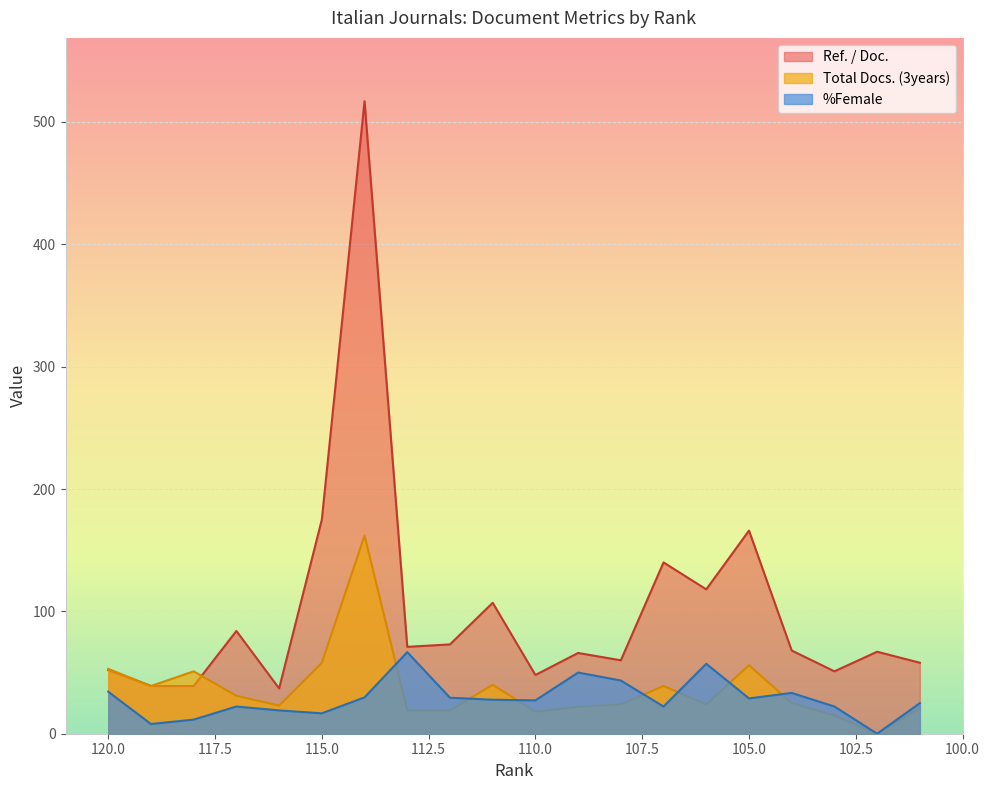

Reading left to right, what are all the values shown in this chart?

Ref. / Doc.: 52.0	39.0	39.0	84.0	37.0	175.0	517.0	71.0	73.0	107.0	48.0	66.0	60.0	140.0	118.0	166.0	68.0	51.0	67.0	58.0
Total Docs. (3years): 53.0	39.0	51.0	31.0	23.0	58.0	162.0	19.0	19.0	40.0	18.0	22.0	24.0	39.0	24.0	56.0	25.0	15.0	0.0	21.0
%Female: 34.3	7.9	11.5	22.2	19.1	16.7	29.7	66.7	29.4	27.8	27.3	50.0	43.5	22.2	57.1	28.9	33.3	22.2	0.0	25.0